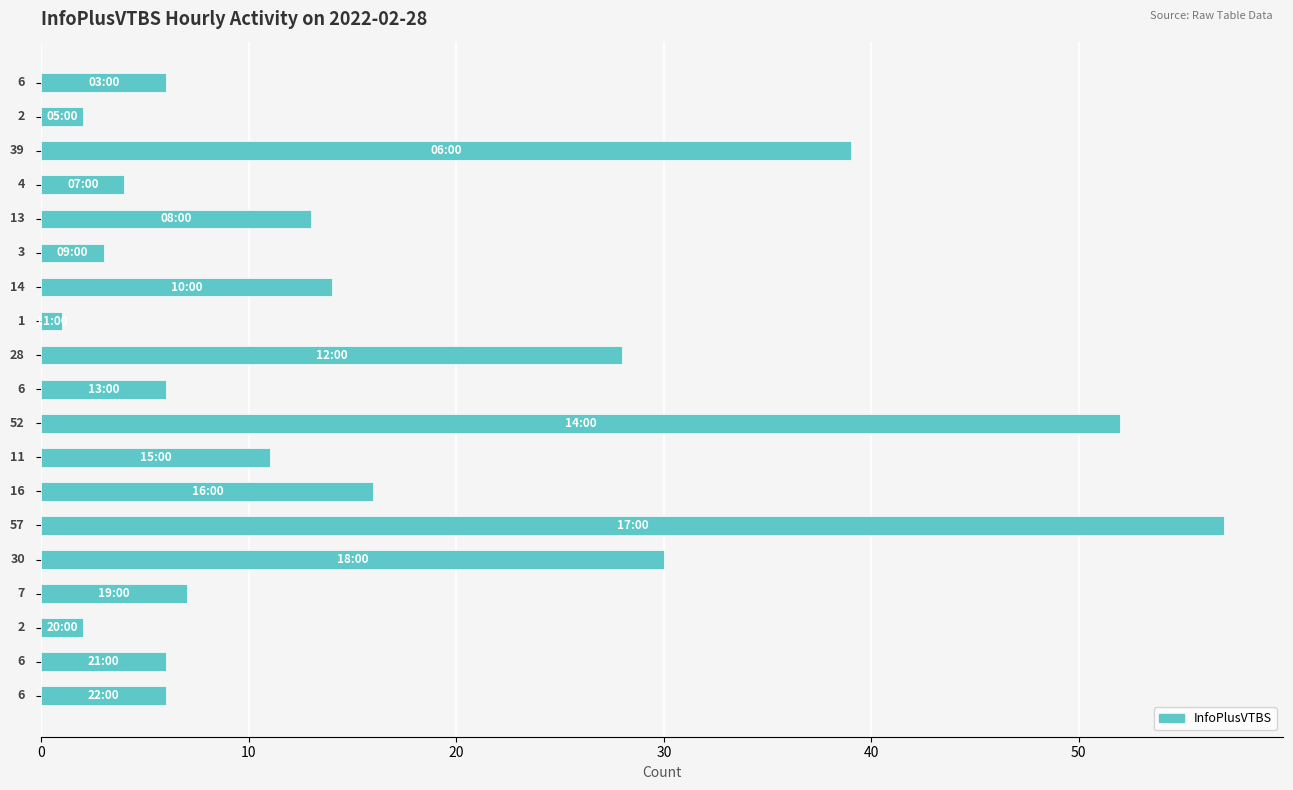

What is the average value?

16